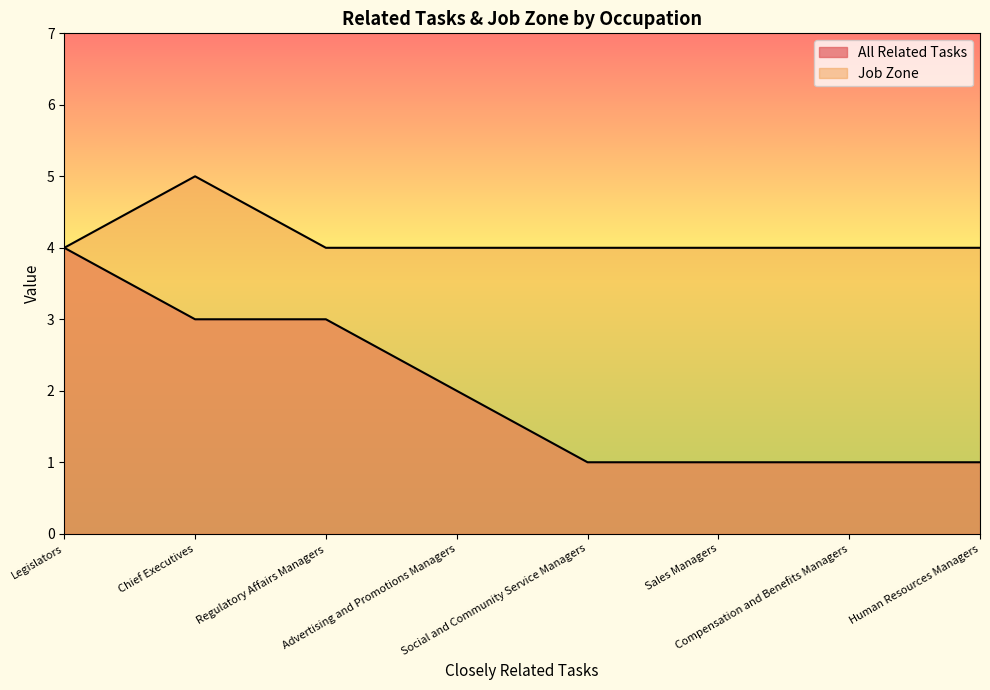

At Legislators, list the series in order from smallest to largest.

All Related Tasks, Job Zone